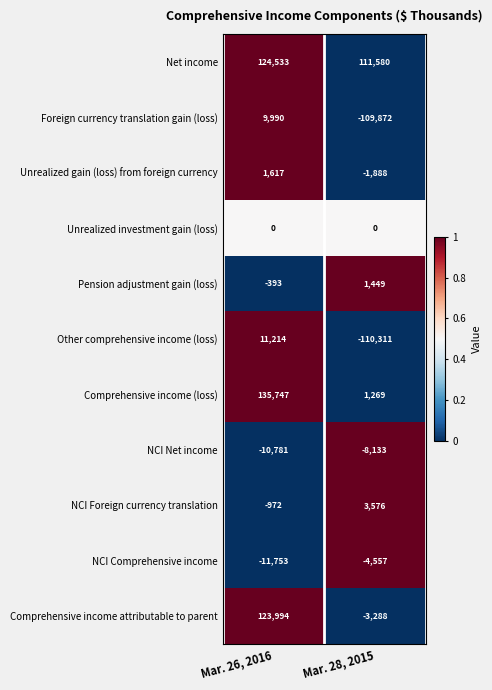

Rank the series by their maximum value, from highest to lowest.

Comprehensive income (loss), Net income, Comprehensive income attributable to parent, Other comprehensive income (loss), Foreign currency translation gain (loss), NCI Foreign currency translation, Unrealized gain (loss) from foreign currency, Pension adjustment gain (loss), Unrealized investment gain (loss), NCI Comprehensive income, NCI Net income